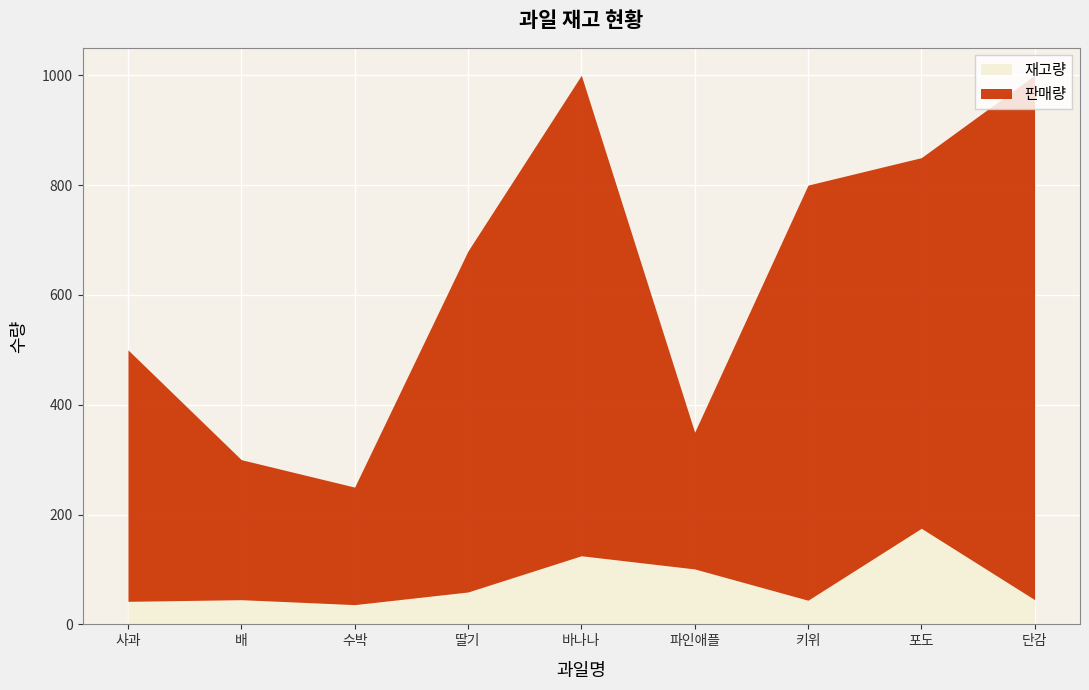

Is the value of 판매량 at 딸기 greater than the value of 재고량 at 포도?

Yes